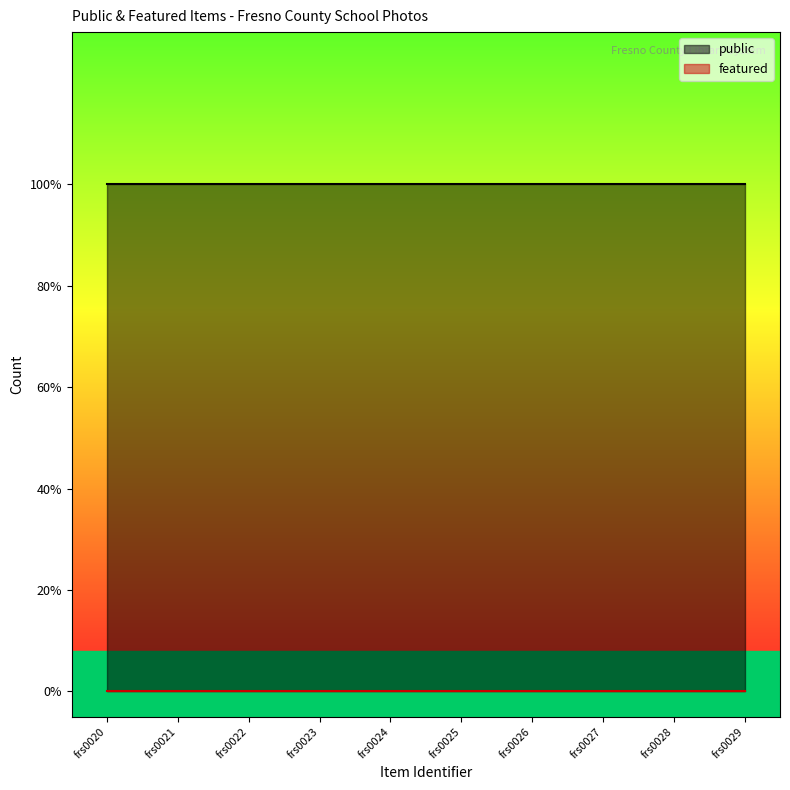

True or false: featured and public cross at least once.

False